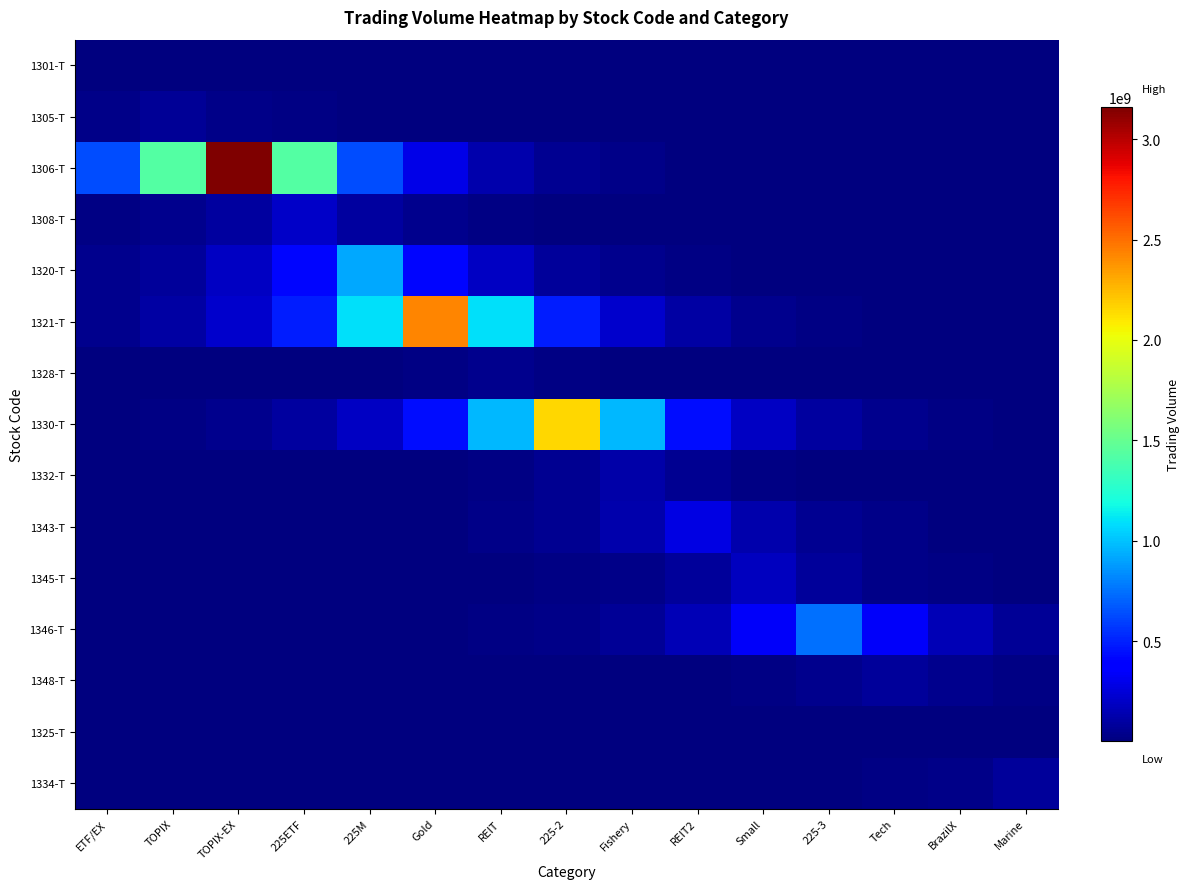

At which category does the chart reach its minimum across all series?

Marine